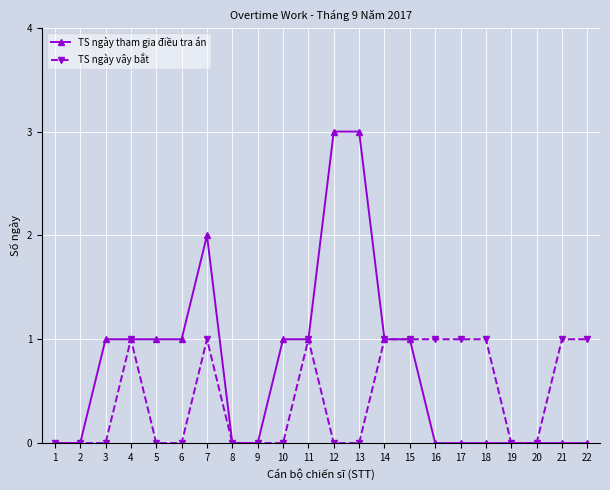

What is the difference between the TS ngày tham gia điều tra án values at 14 and 2?

1